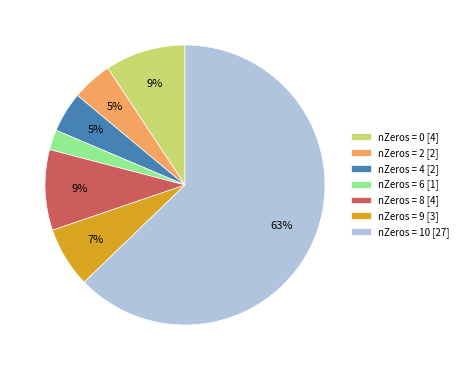

Do nZeros = 0 [4] and nZeros = 2 [2] together represent more than half of the pie?

No